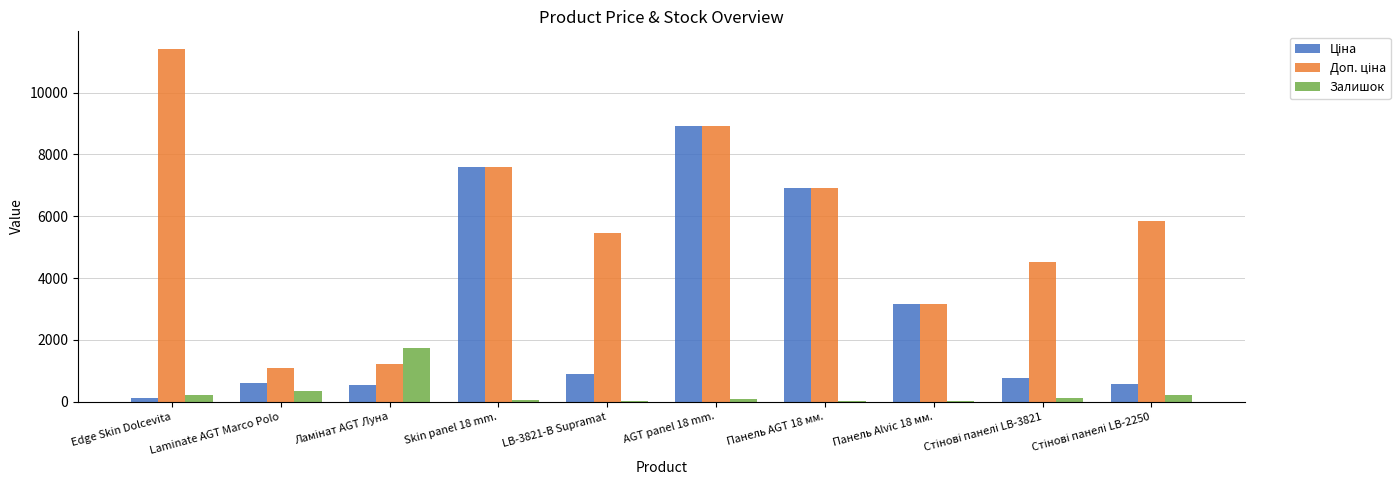

What is the total value across all series at Skin panel 18 mm.?

15235.1